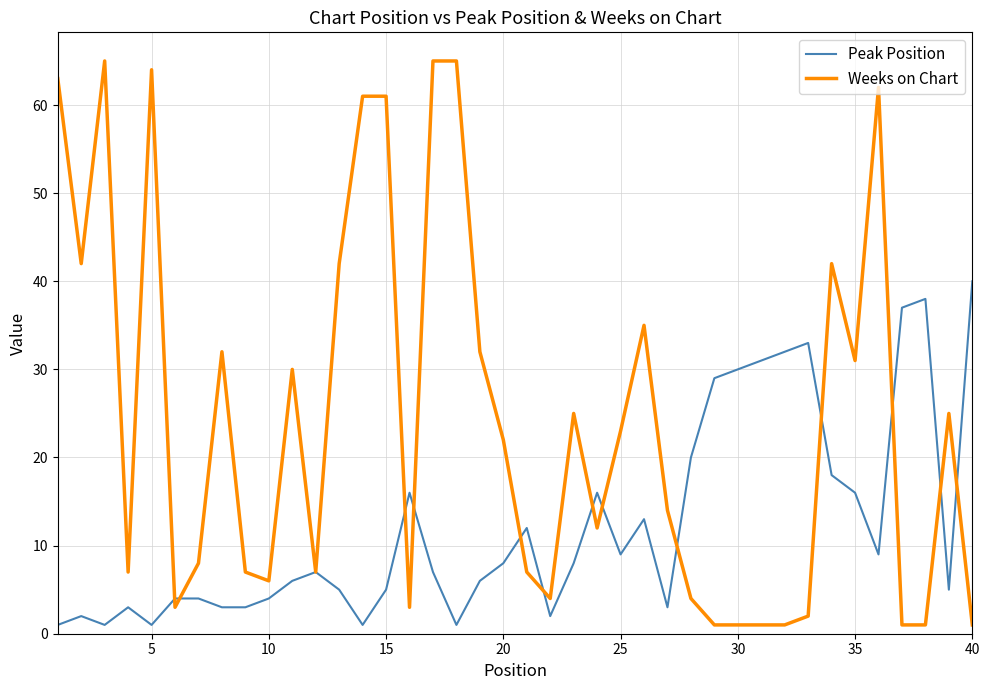

Rank the series by their maximum value, from lowest to highest.

Peak Position, Weeks on Chart